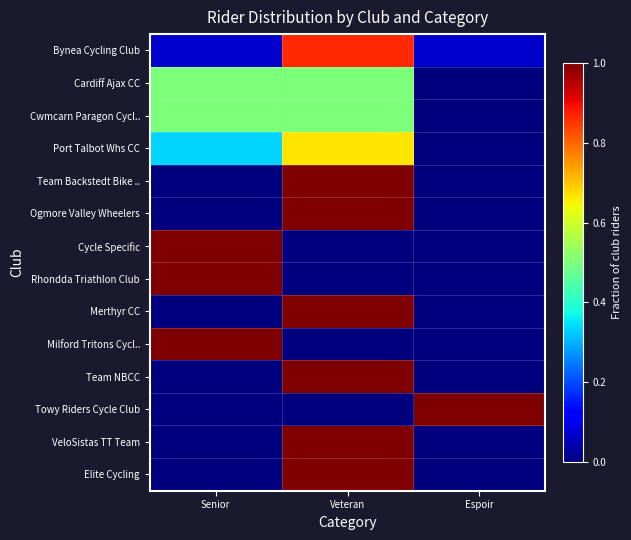

Reading right to left, extract all data points from this chart.

Bynea Cycling Club: Espoir=0.1	Veteran=0.9	Senior=0.1
Cardiff Ajax CC: Espoir=0.0	Veteran=0.5	Senior=0.5
Cwmcarn Paragon Cycl..: Espoir=0.0	Veteran=0.5	Senior=0.5
Port Talbot Whs CC: Espoir=0.0	Veteran=0.7	Senior=0.3
Team Backstedt Bike ..: Espoir=0.0	Veteran=1.0	Senior=0.0
Ogmore Valley Wheelers: Espoir=0.0	Veteran=1.0	Senior=0.0
Cycle Specific: Espoir=0.0	Veteran=0.0	Senior=1.0
Rhondda Triathlon Club: Espoir=0.0	Veteran=0.0	Senior=1.0
Merthyr CC: Espoir=0.0	Veteran=1.0	Senior=0.0
Milford Tritons Cycl..: Espoir=0.0	Veteran=0.0	Senior=1.0
Team NBCC: Espoir=0.0	Veteran=1.0	Senior=0.0
Towy Riders Cycle Club: Espoir=1.0	Veteran=0.0	Senior=0.0
VeloSistas TT Team: Espoir=0.0	Veteran=1.0	Senior=0.0
Elite Cycling: Espoir=0.0	Veteran=1.0	Senior=0.0